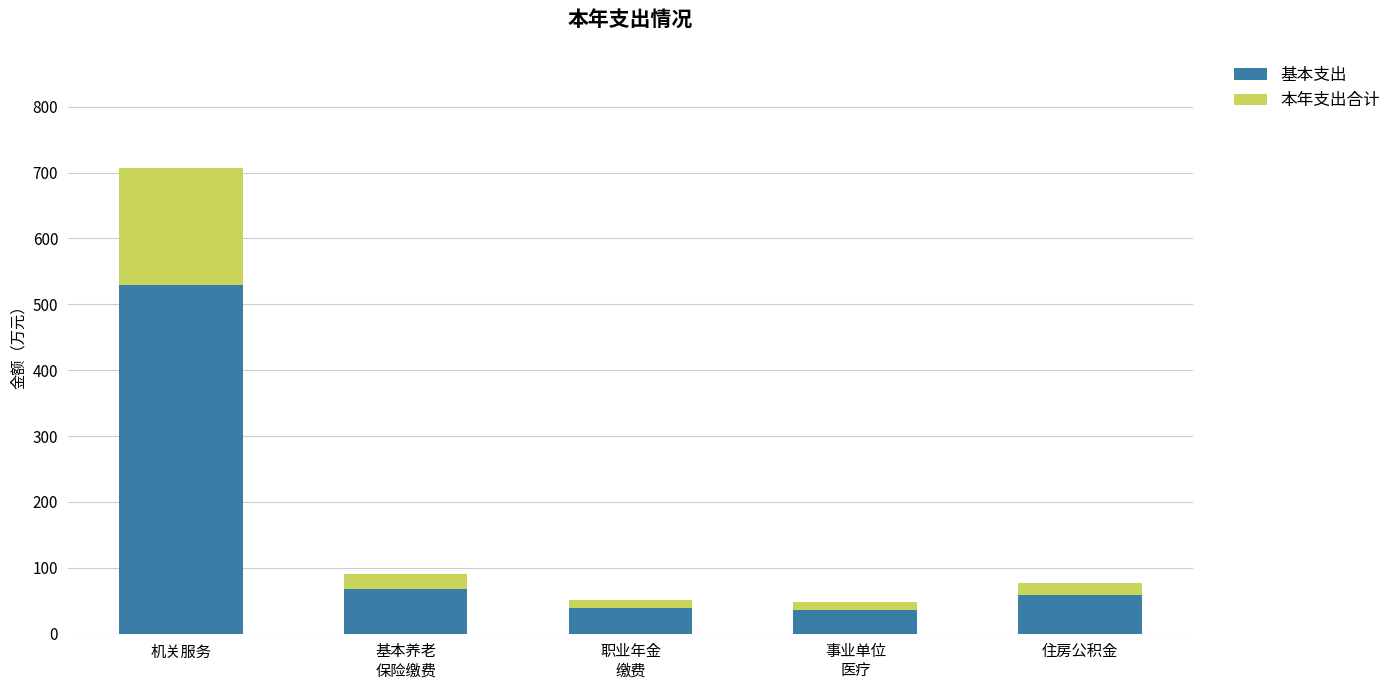

What is the maximum value for 基本支出?

529.8